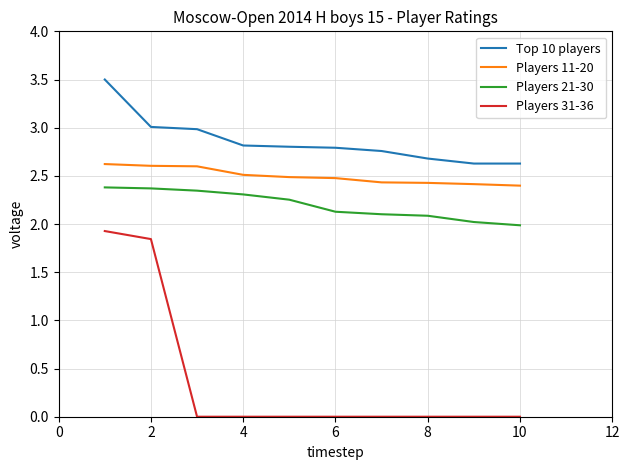

What is the average value of the Players 21-30 series?

2.2